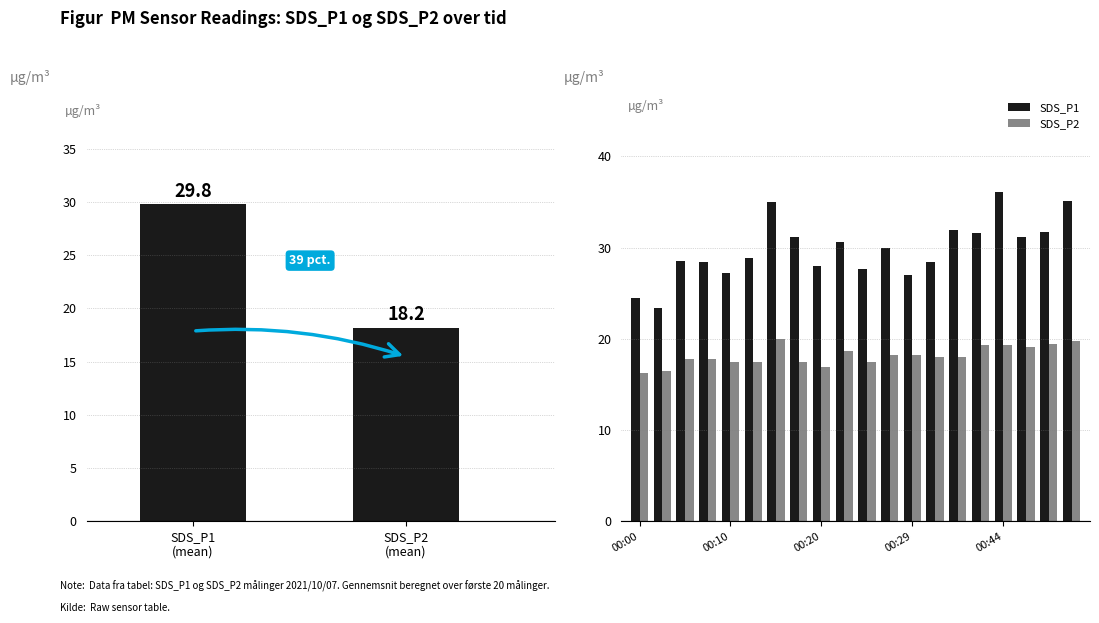

List the series in order of their peak value, lowest first.

SDS_P2, SDS_P1